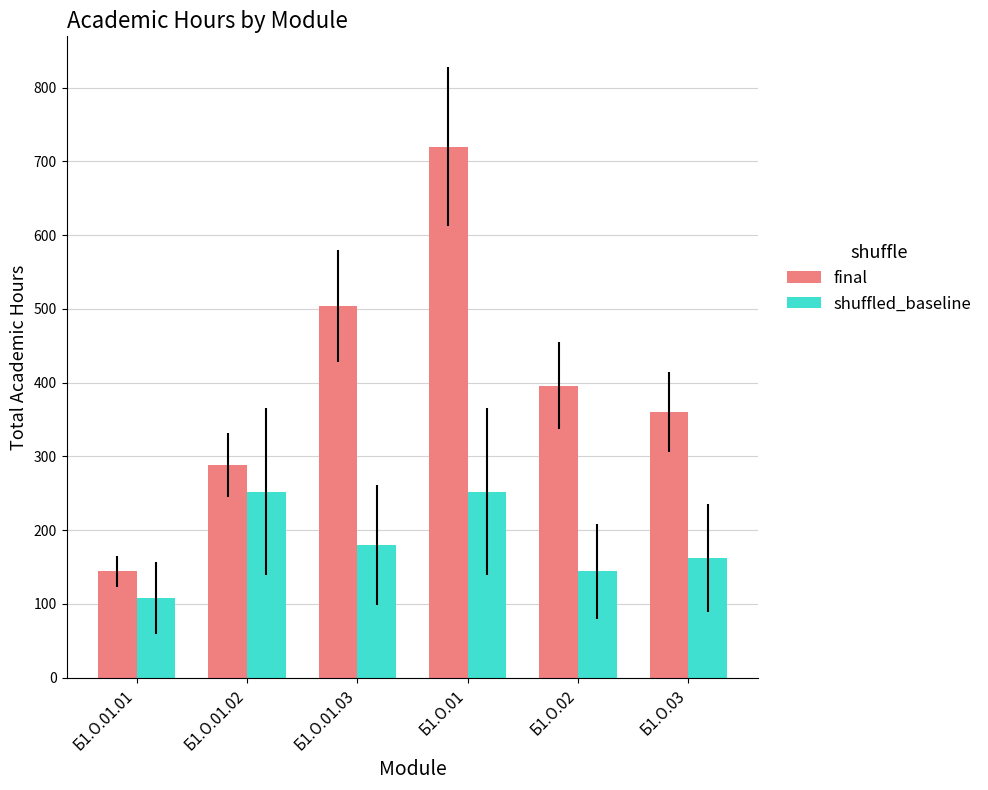

Which series has the largest total across all categories?

final